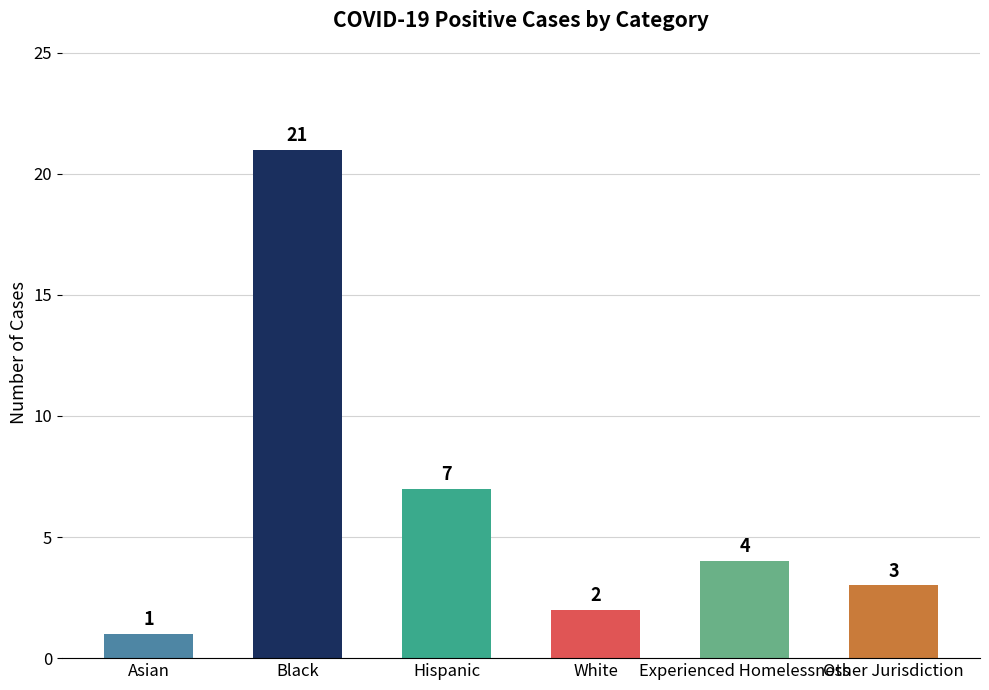

What is the difference between the maximum and second lowest values?

19